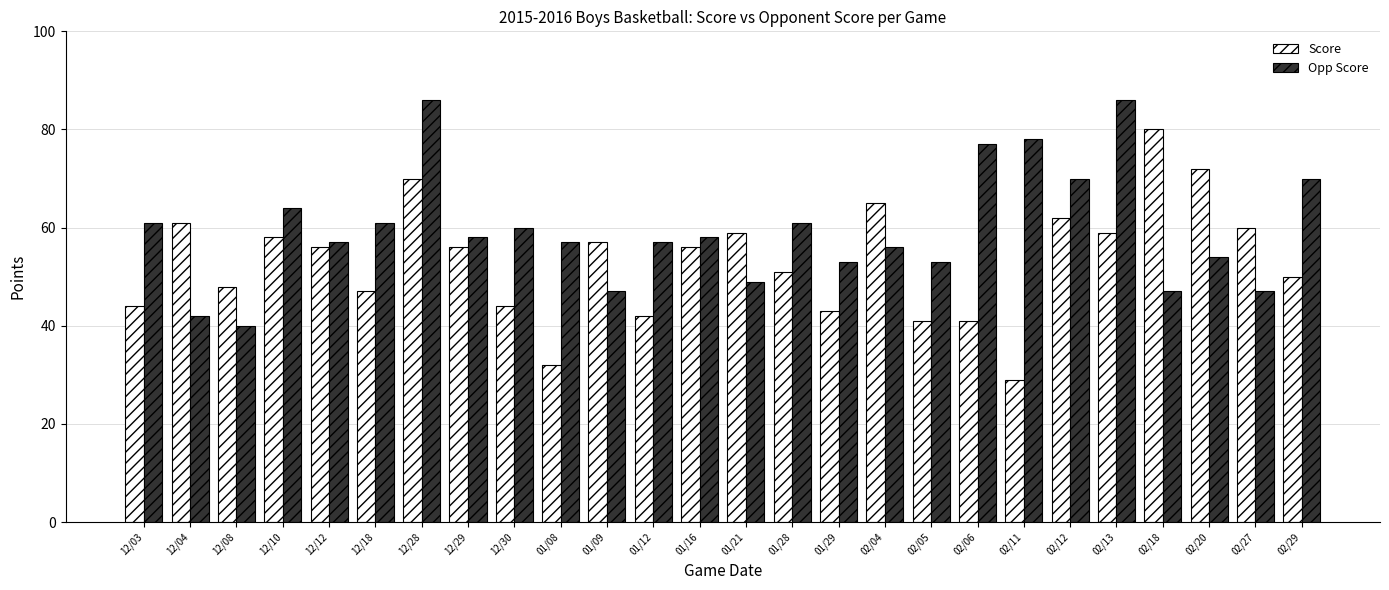

What is the highest value of the Score series?

80